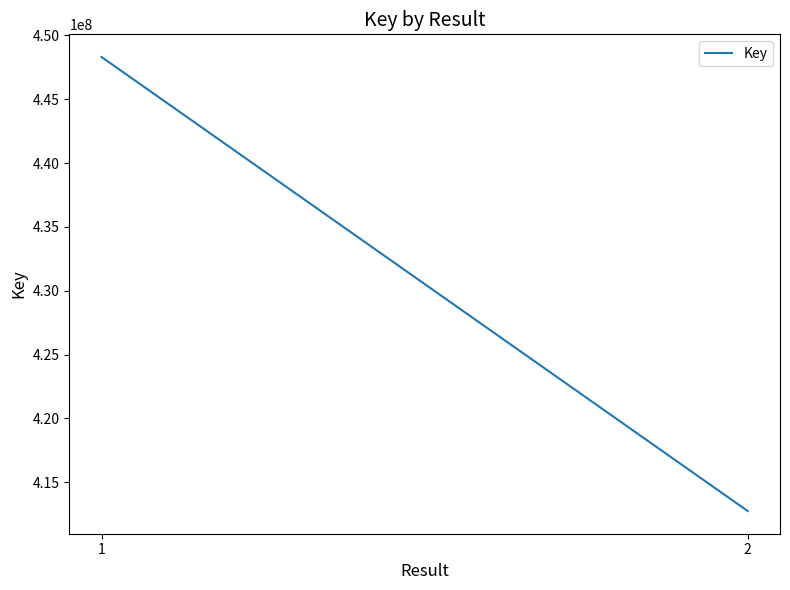

What is the sum of the values at 1 and 2?

861050366